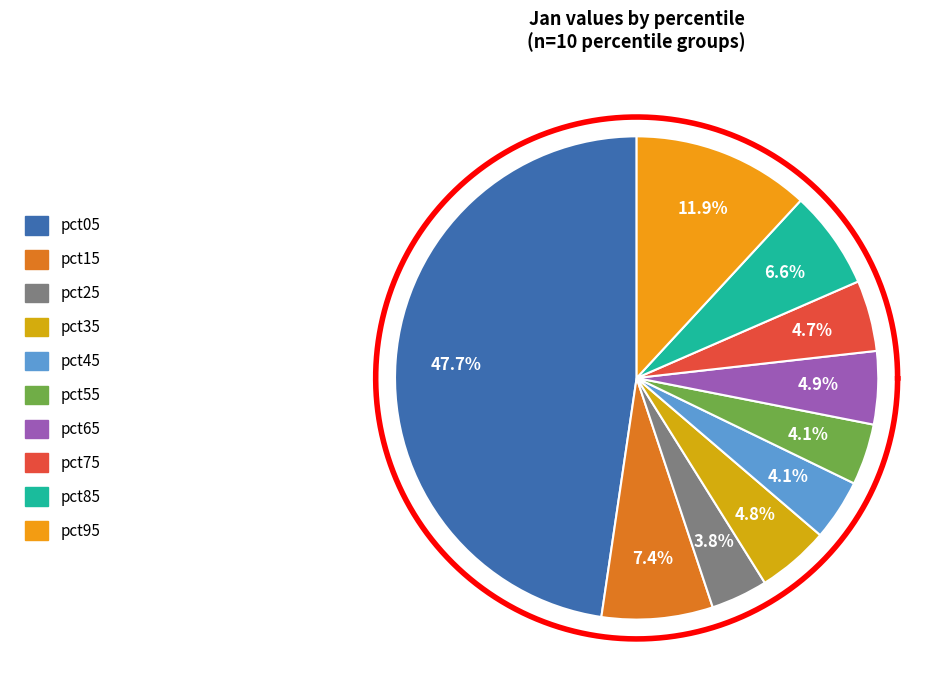

Is it true that pct05 is 48% of the pie?

True